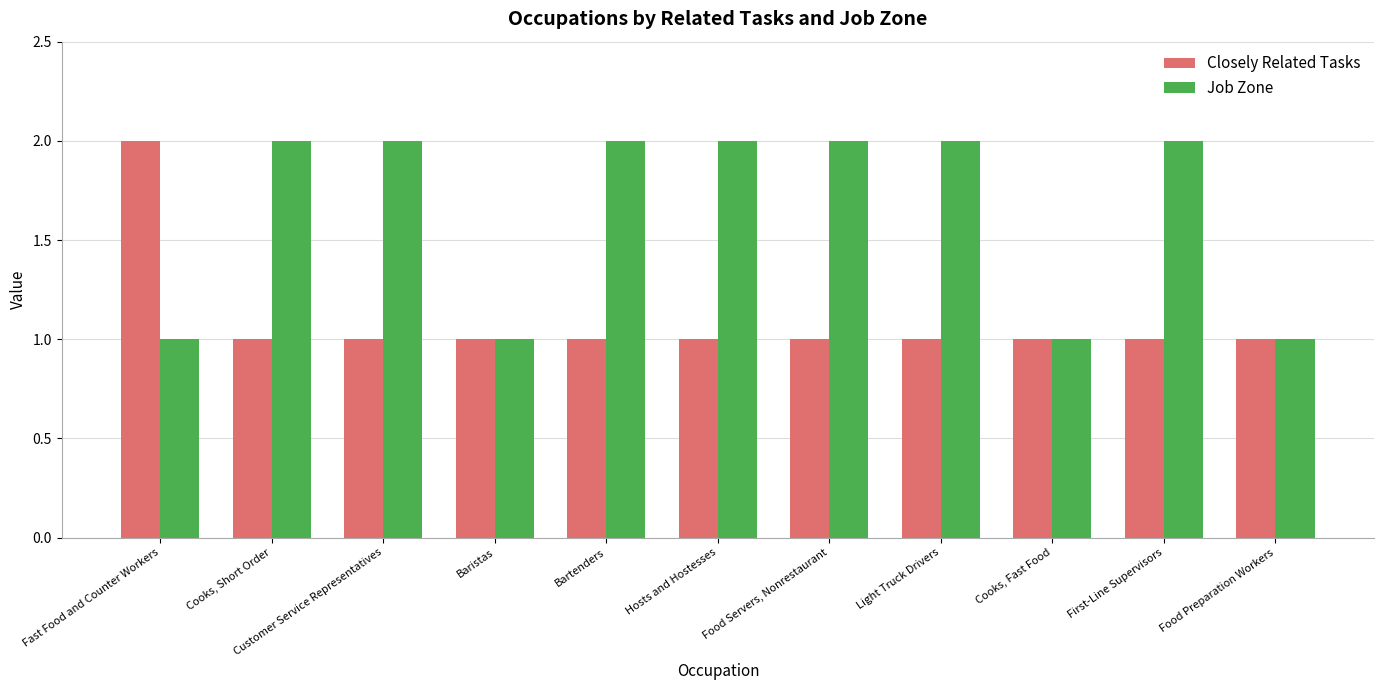

At Customer Service Representatives, list the series in order from smallest to largest.

Closely Related Tasks, Job Zone